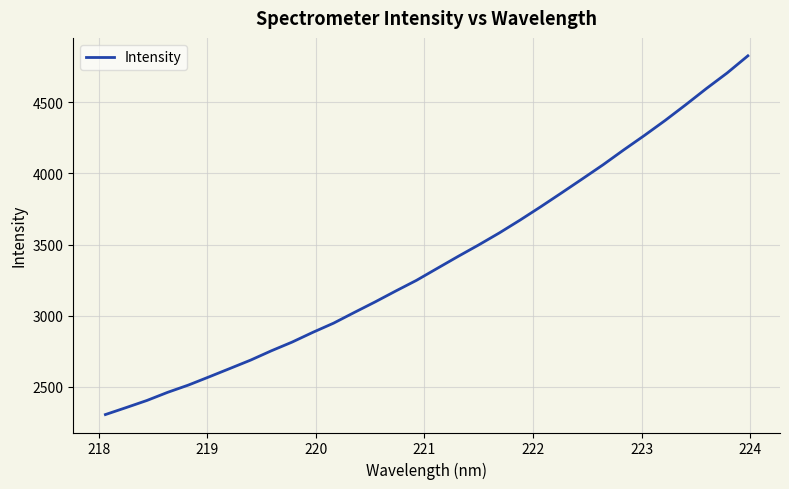

What is the average value?

3388.6